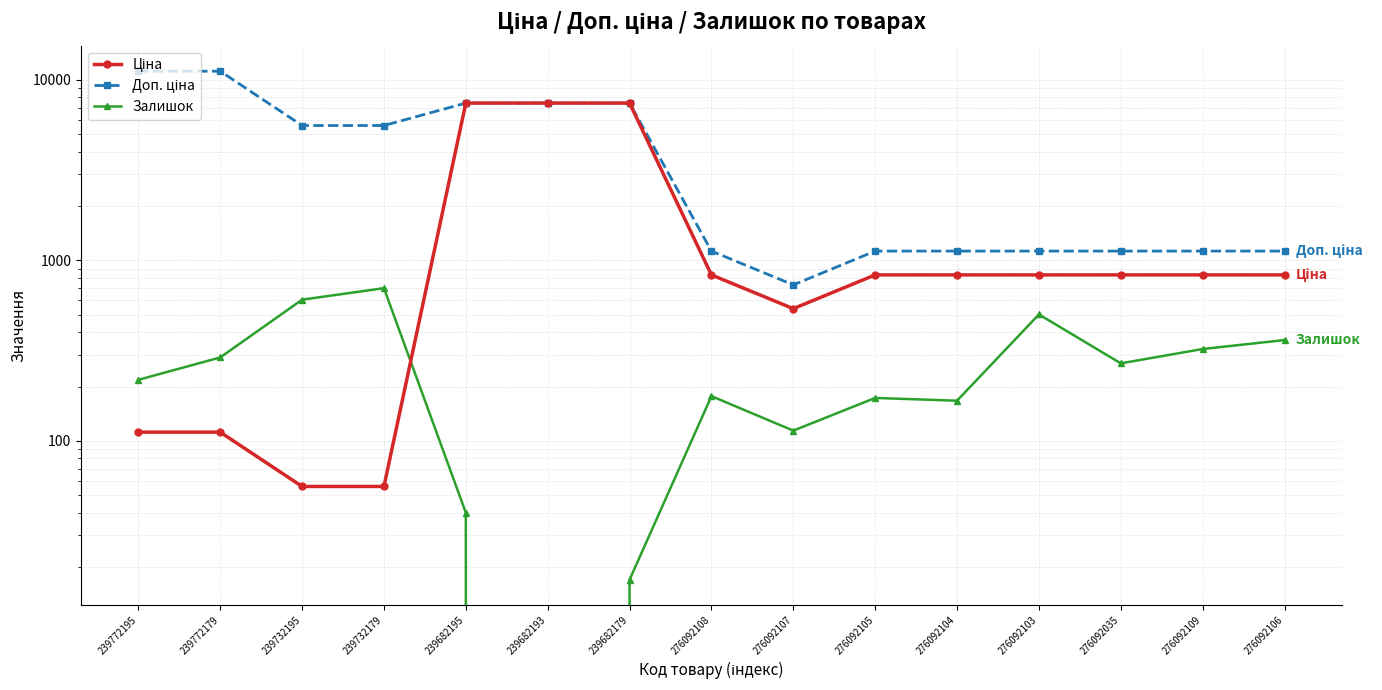

What is the difference between the second highest and minimum values in the Залишок series?

606.0